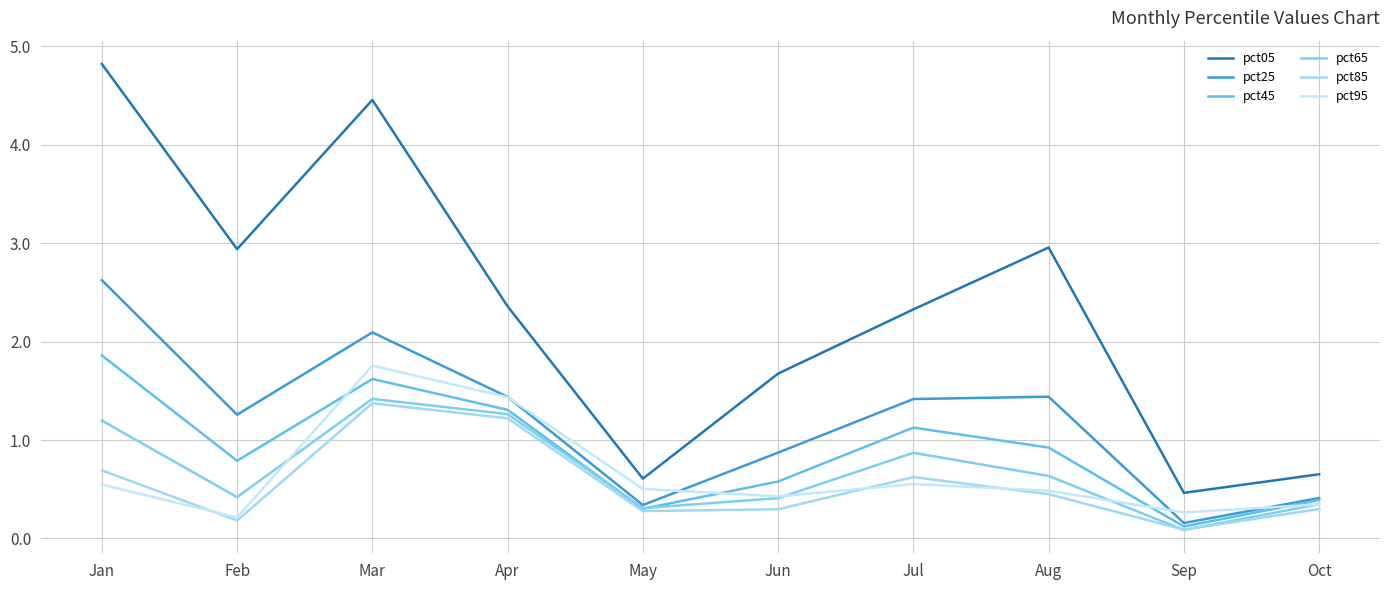

How many distinct data groups are displayed?

6